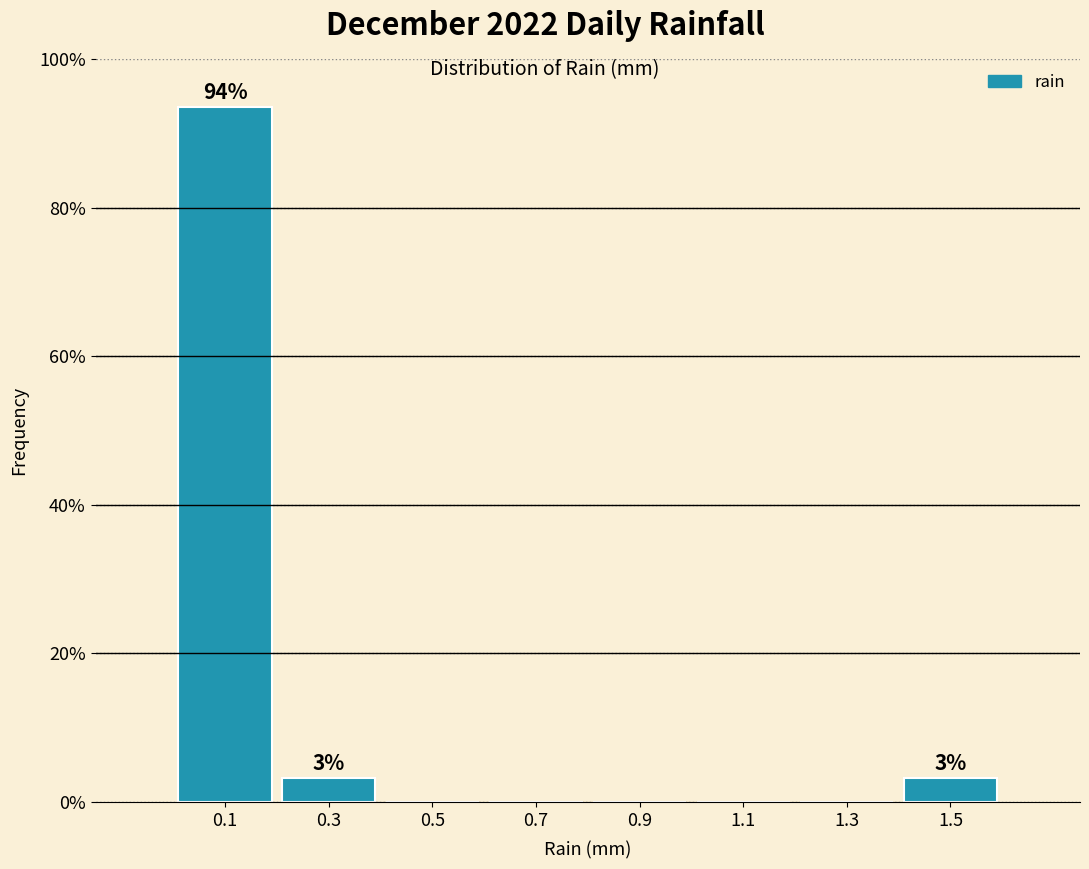

Reading left to right, what are all the values shown in this chart?

0.1=93.5	0.3=3.2	0.5=0.0	0.7=0.0	0.9=0.0	1.1=0.0	1.3=0.0	1.5=3.2